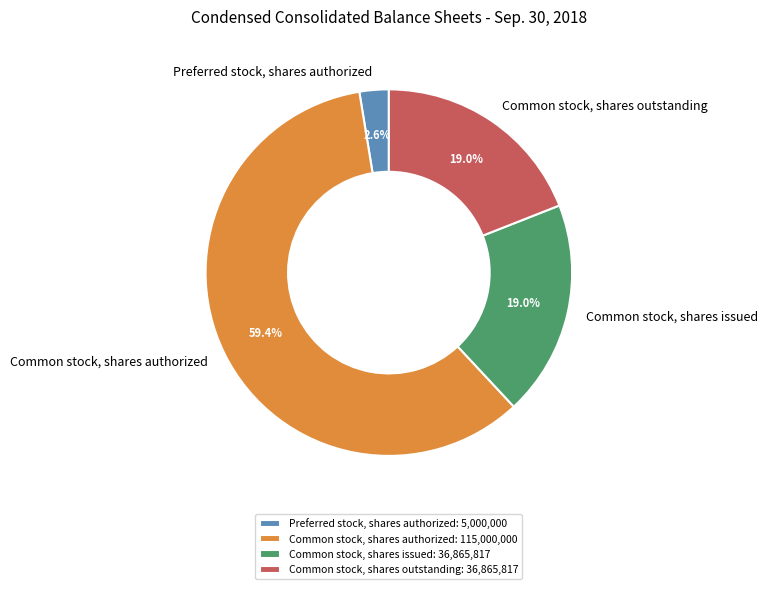

Approximately how many times larger is the value at Common stock, shares issued compared to Common stock, shares outstanding?

1.0